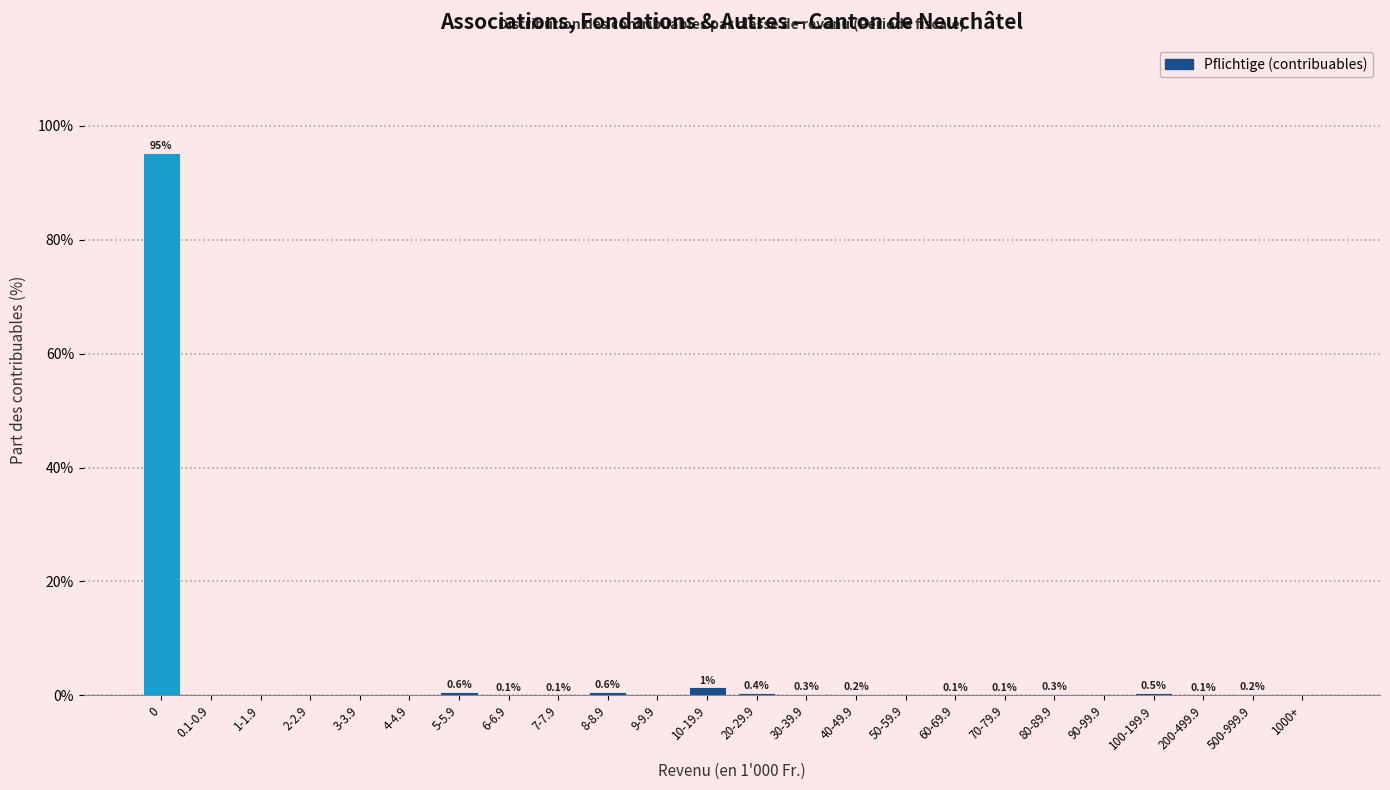

Reading left to right, what are all the values shown in this chart?

0=95.2	0.1-0.9=0.0	1-1.9=0.0	2-2.9=0.0	3-3.9=0.0	4-4.9=0.0	5-5.9=0.6	6-6.9=0.1	7-7.9=0.1	8-8.9=0.6	9-9.9=0.0	10-19.9=1.4	20-29.9=0.4	30-39.9=0.3	40-49.9=0.2	50-59.9=0.0	60-69.9=0.1	70-79.9=0.1	80-89.9=0.3	90-99.9=0.0	100-199.9=0.5	200-499.9=0.1	500-999.9=0.2	1000+=0.0